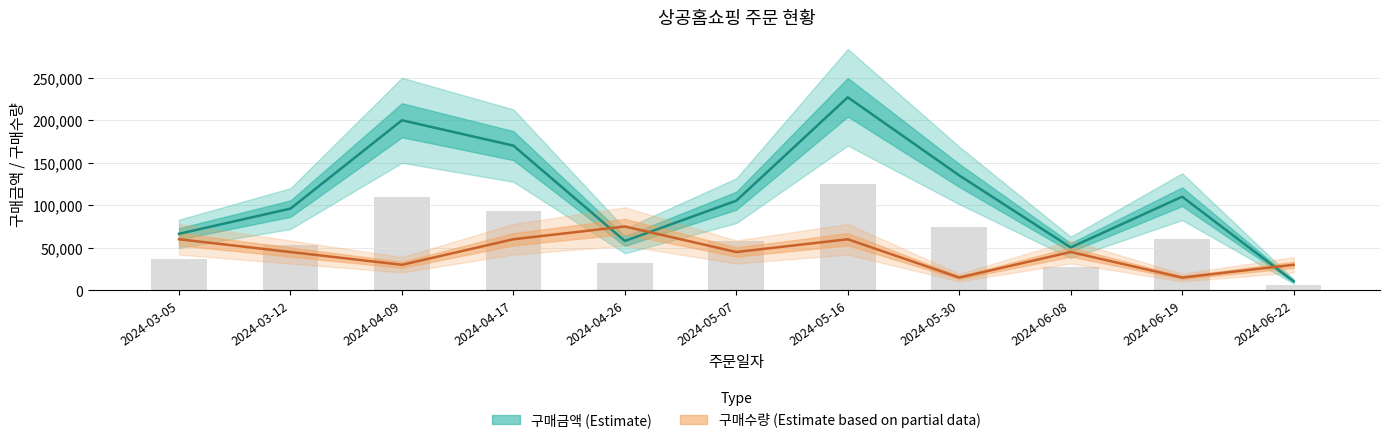

What is the total value across all series at 2024-06-08?

95400